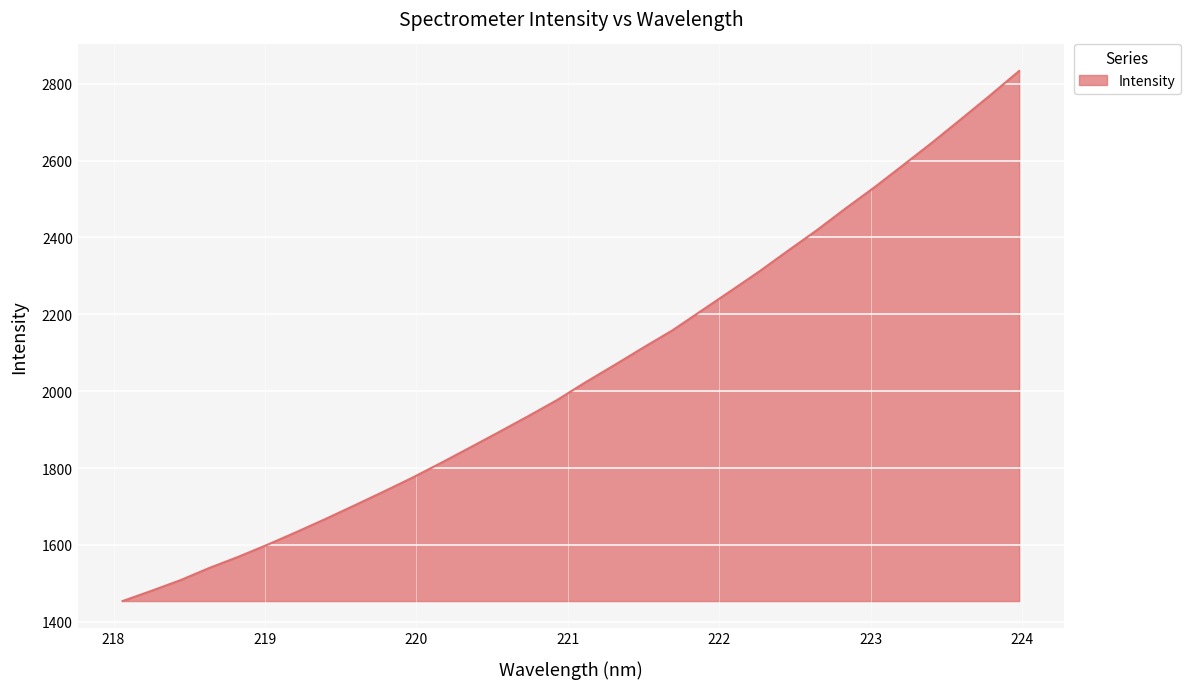

What is the difference between the maximum and minimum values?

1379.3